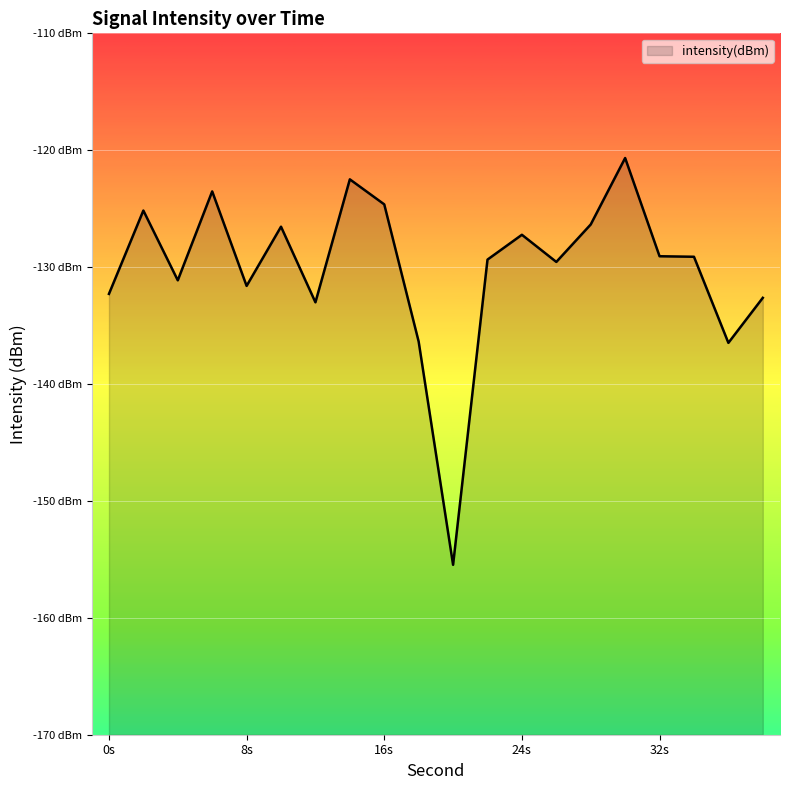

What is the difference between the second highest and second lowest values?

14.0